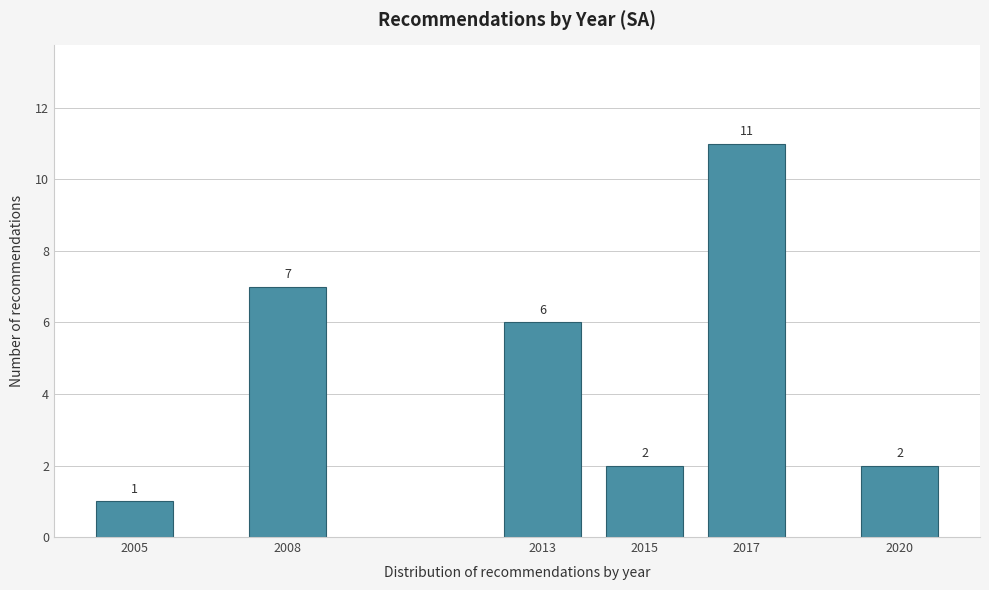

Reading left to right, list all the values displayed in this chart.

1	7	6	2	11	2